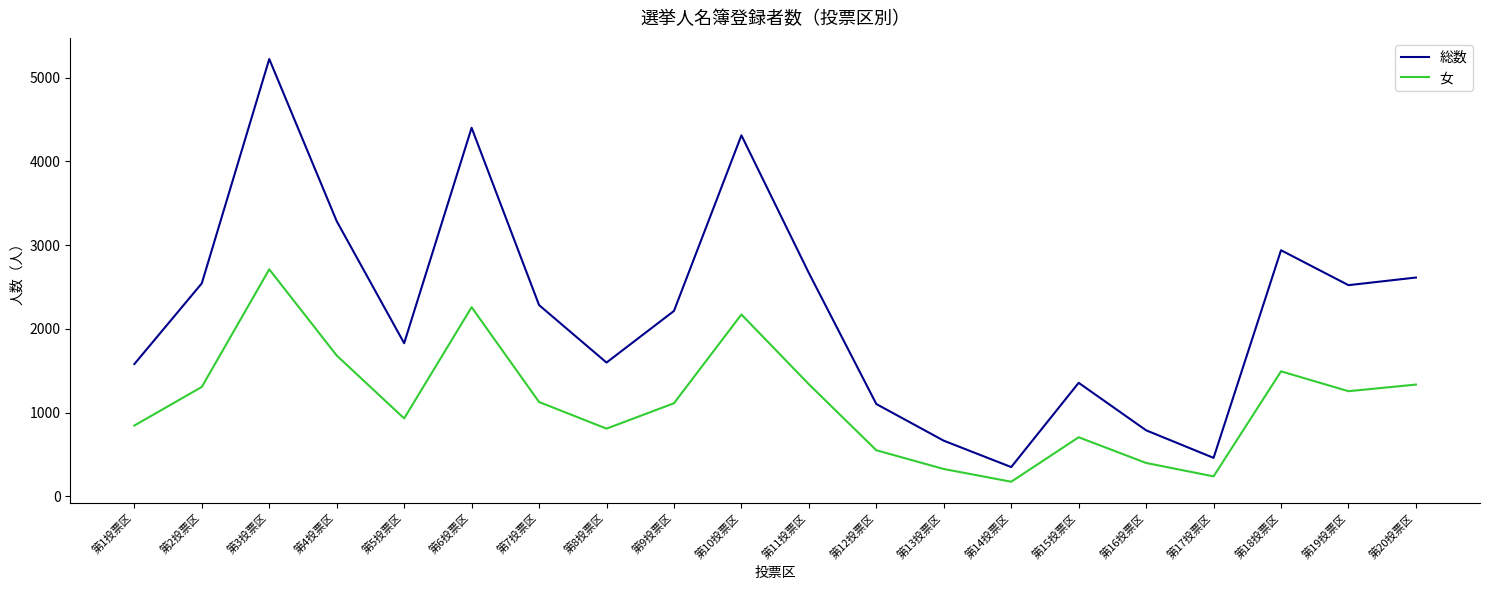

True or false: 女 and 総数 intersect in this chart.

False